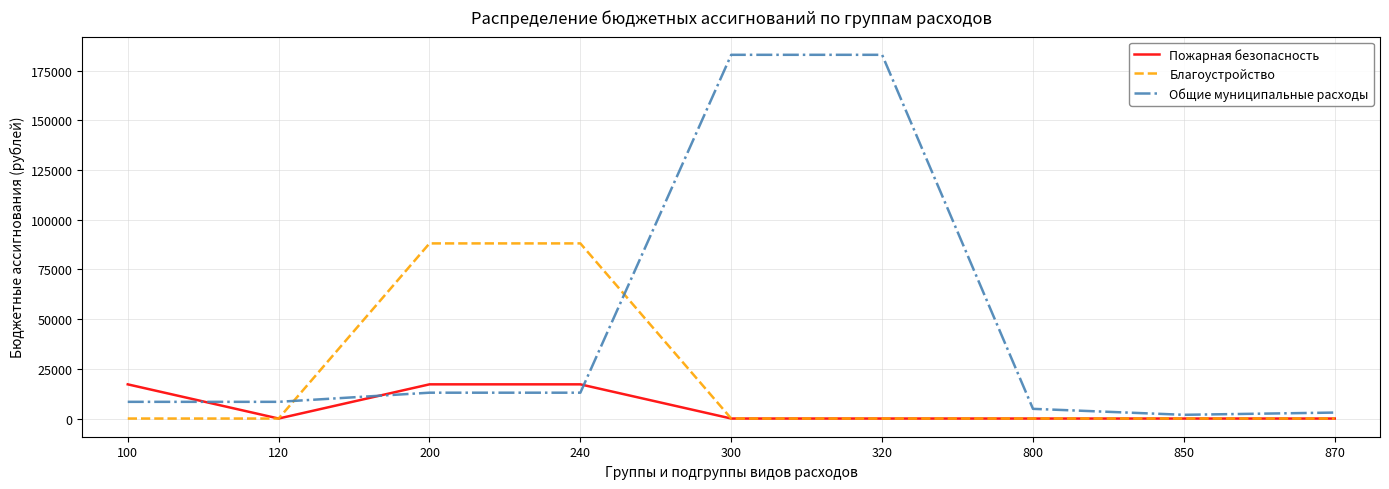

What is the greatest value displayed?

182973